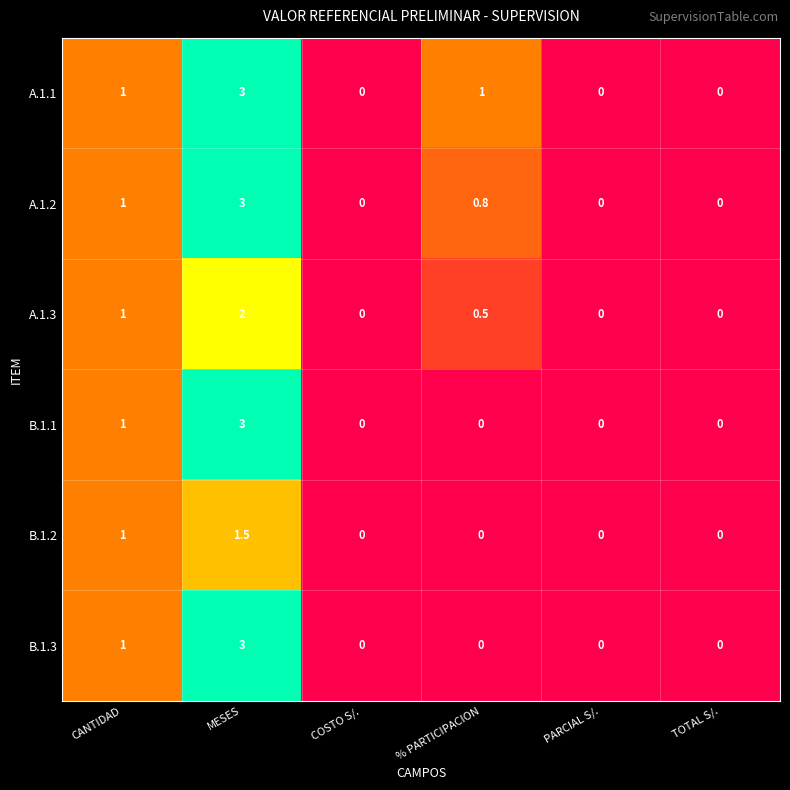

At which label does B.1.1 reach its peak?

MESES